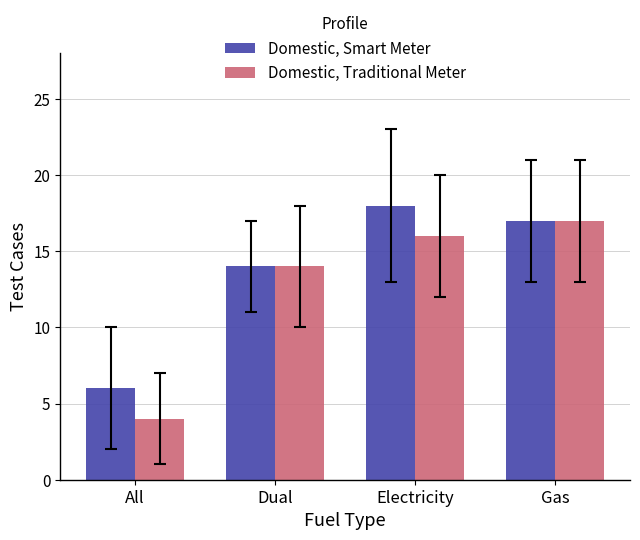

Read the Domestic, Traditional Meter value at Gas.

17